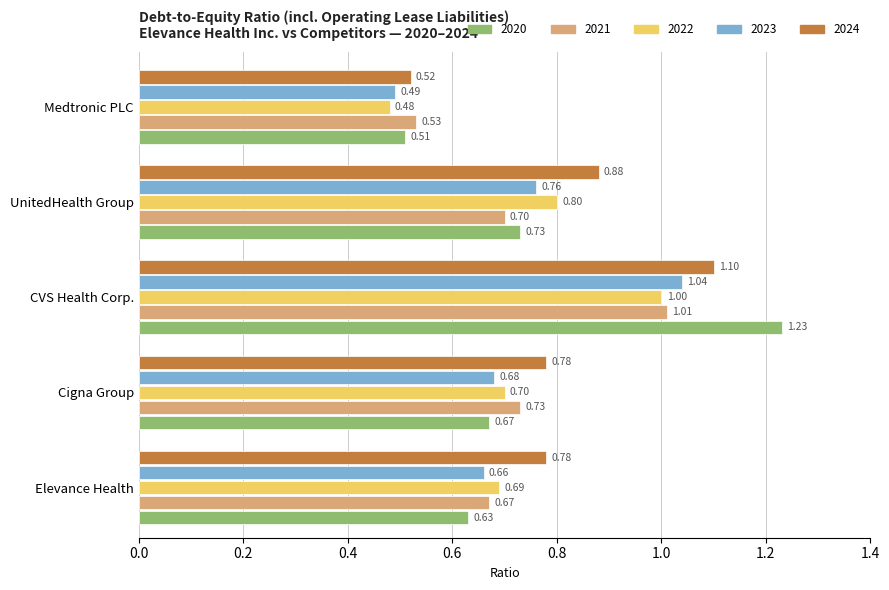

Which series has the largest range (max minus min)?

2020